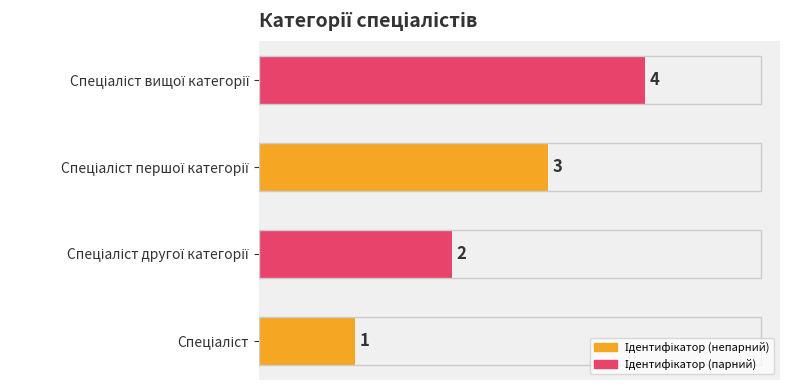

What is the difference between the maximum and minimum values?

3